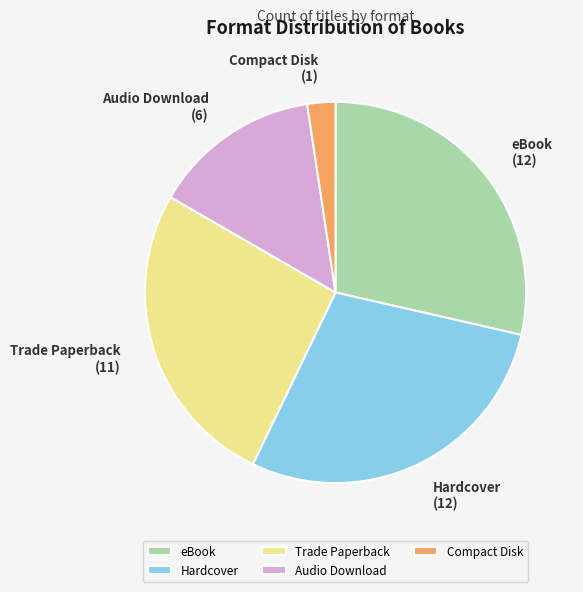

True or false: Audio Download accounts for 14% of the total.

True